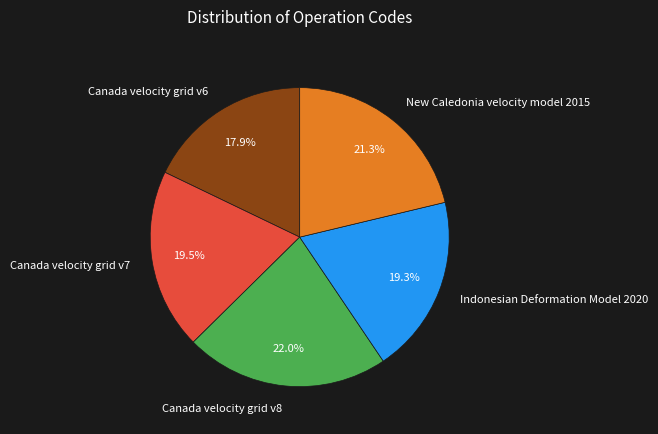

True or false: Canada velocity grid v6 accounts for 18% of the total.

True